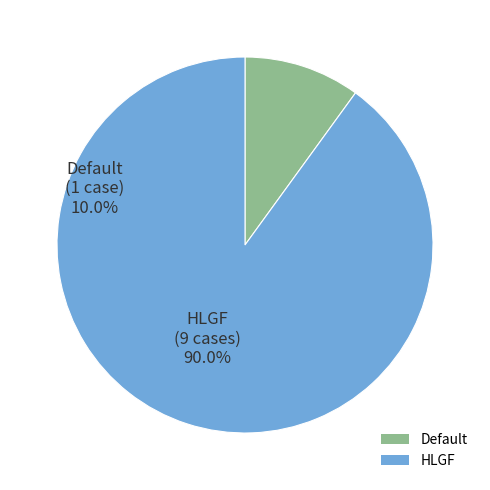

Is it true that HLGF is 90% of the pie?

True